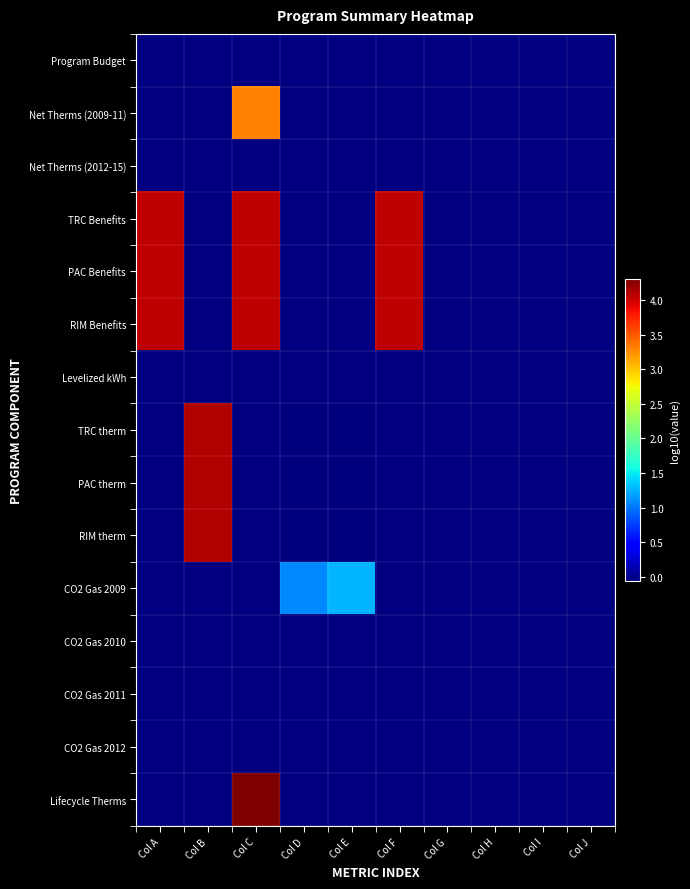

What is the greatest value displayed?

4.3